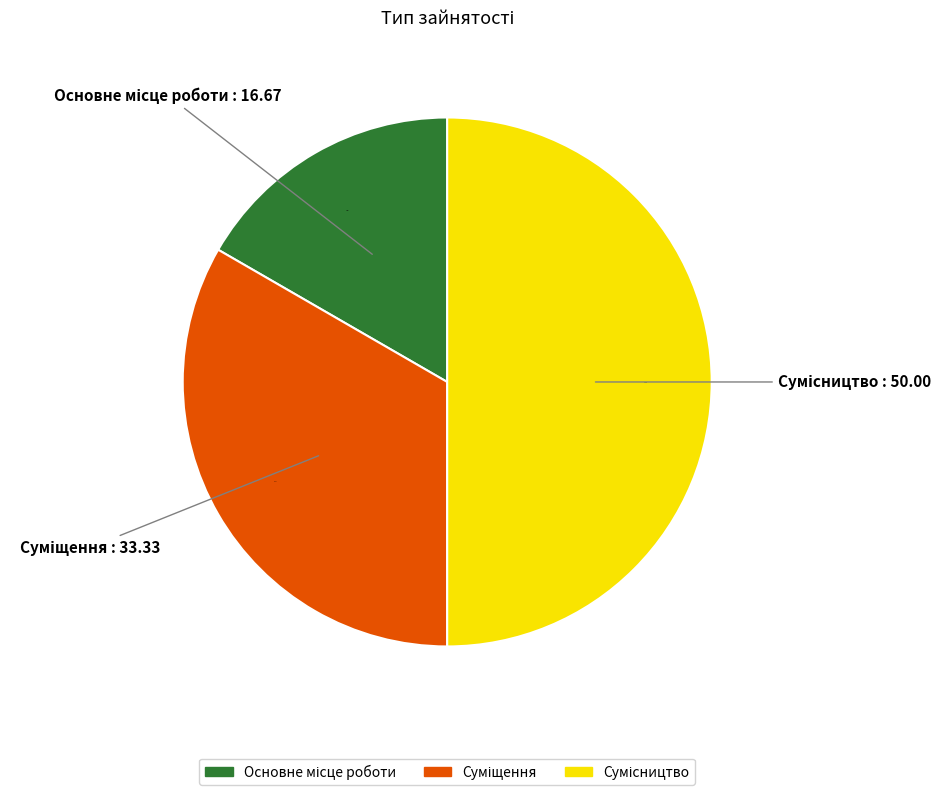

How many segments does this pie chart have?

3